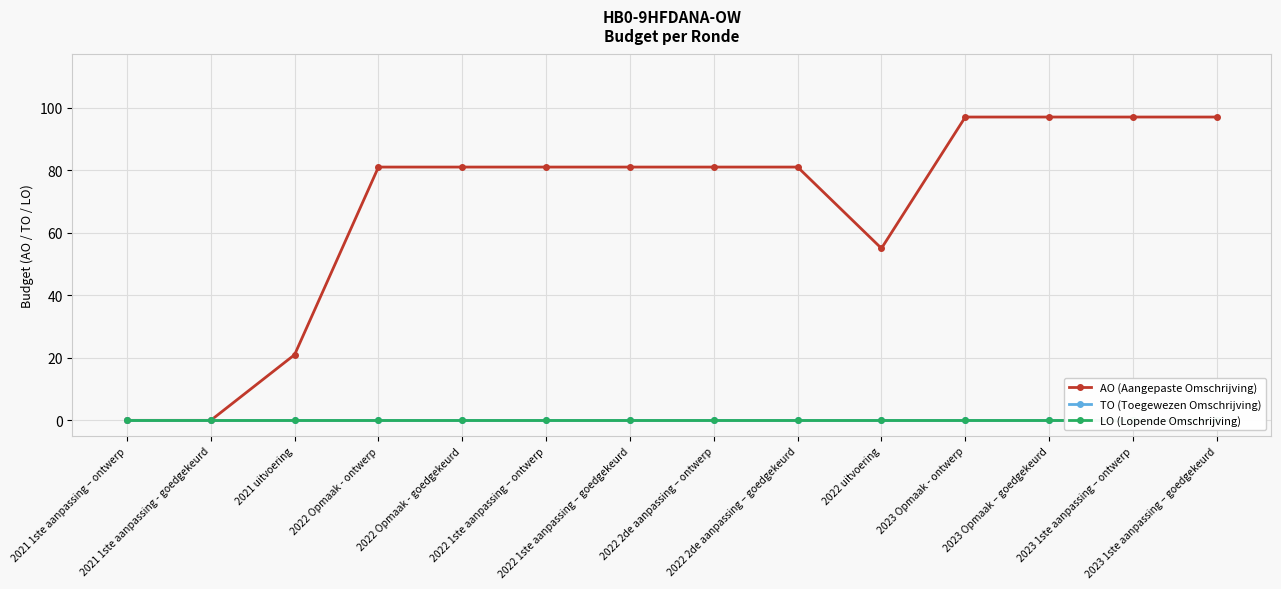

How many lines are shown in the chart?

3